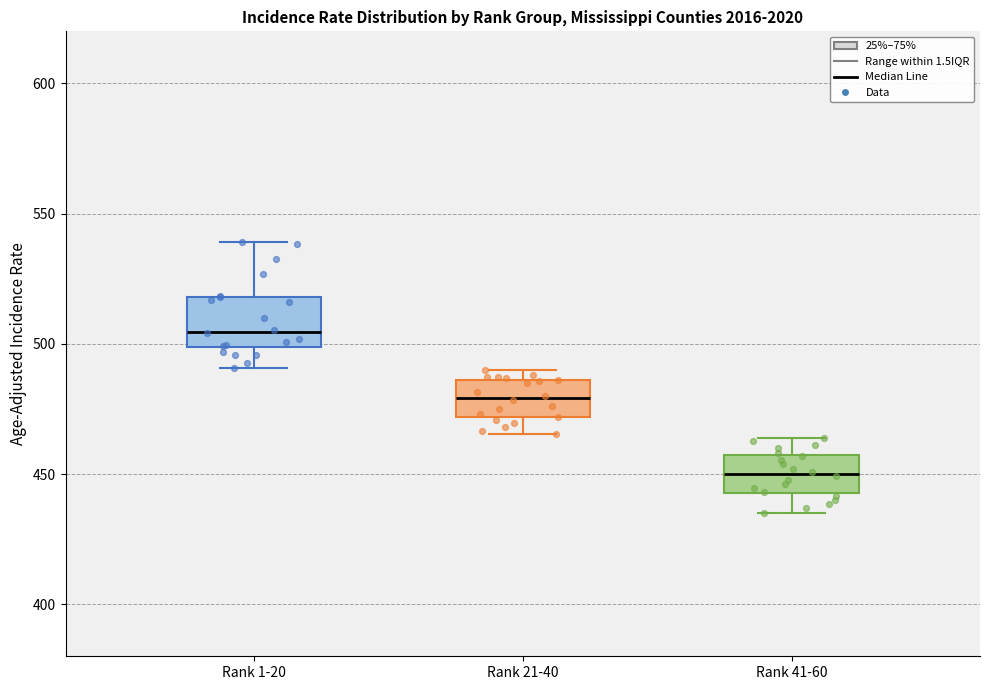

Reading left to right, read every box against the y-axis: the position of its median line, the range the box covers, and the ends of its whiskers. The values are not printed on the chart, so give them approximately, as read against the axis.

Rank 1-20: median 505, box 500 to 520, whiskers 490 to 540
Rank 21-40: median 480, box 470 to 485, whiskers 465 to 490
Rank 41-60: median 450, box 445 to 455, whiskers 435 to 465